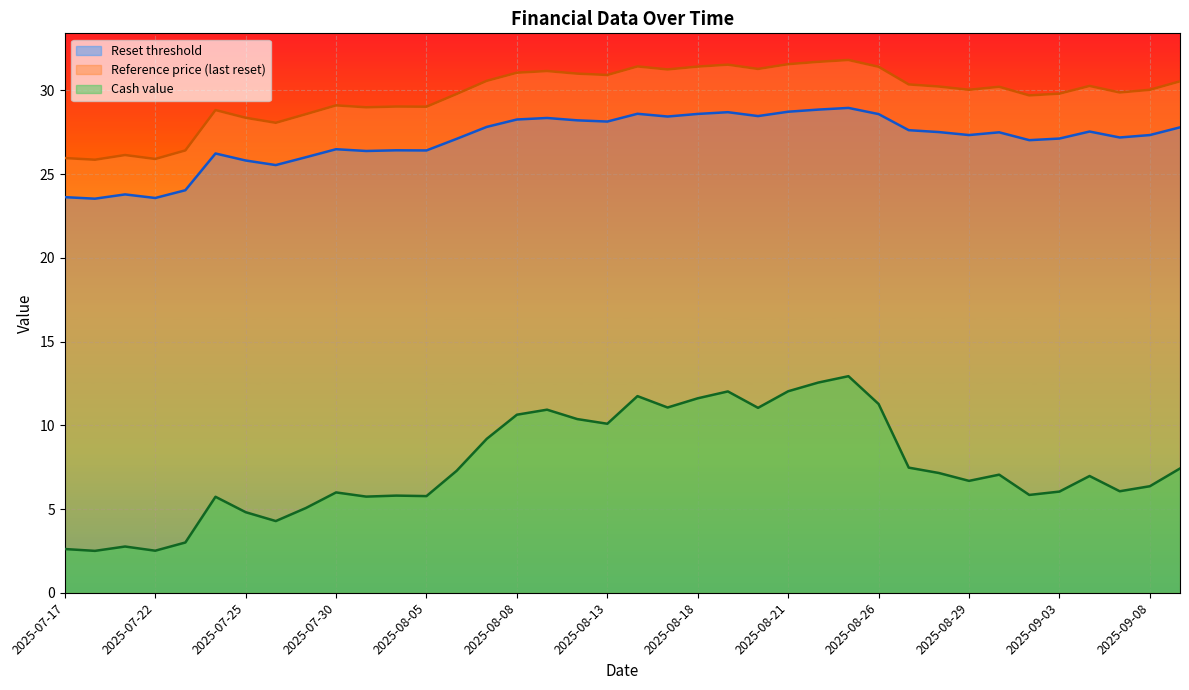

At which label does Reference price (last reset) first exceed 30?

2025-08-07